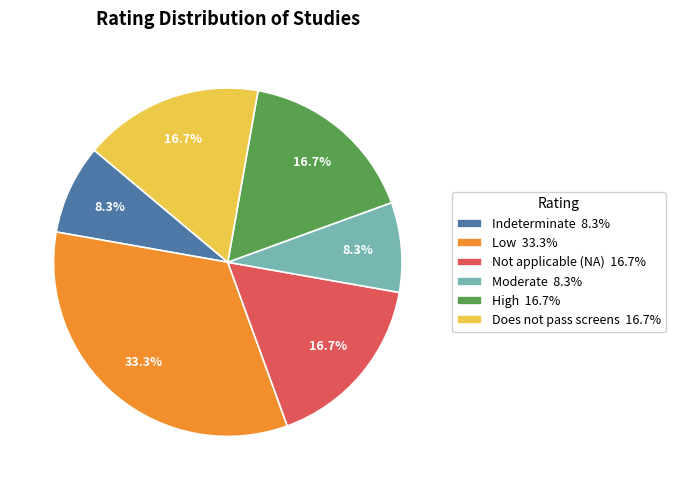

What portion of the pie excludes Does not pass screens?

83.3%